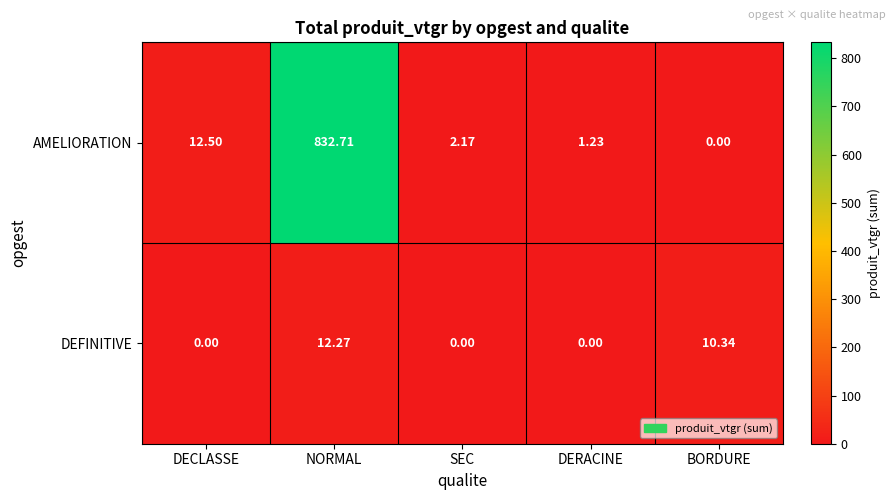

Which series has the widest spread of values?

AMELIORATION